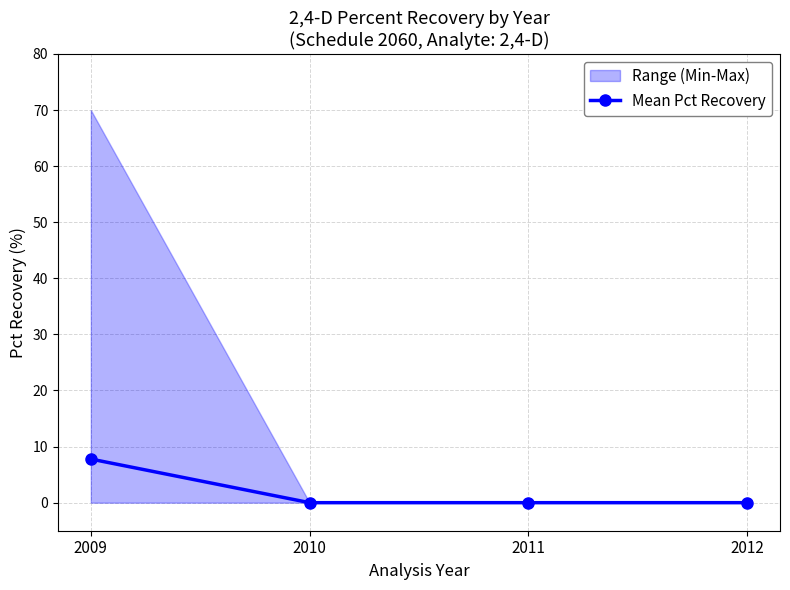

Does the chart have visible grid lines?

Yes